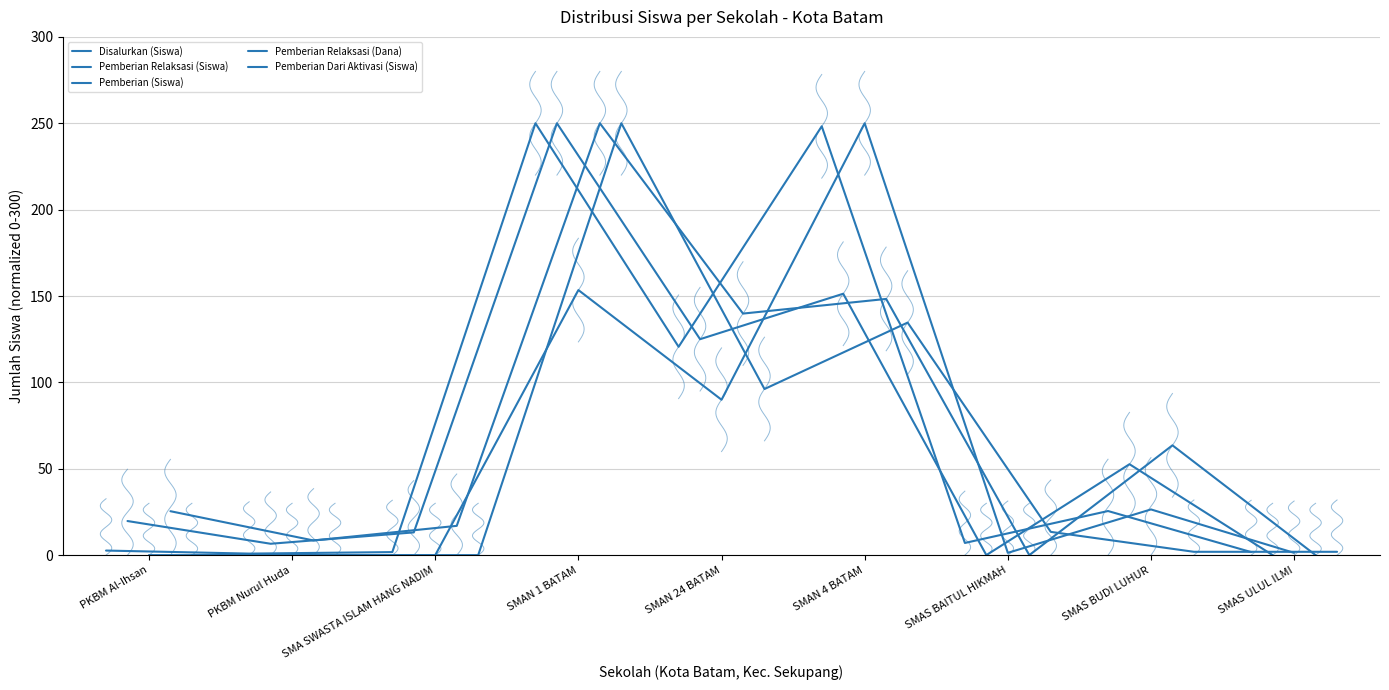

Is this an area chart (filled region under the line)?

No